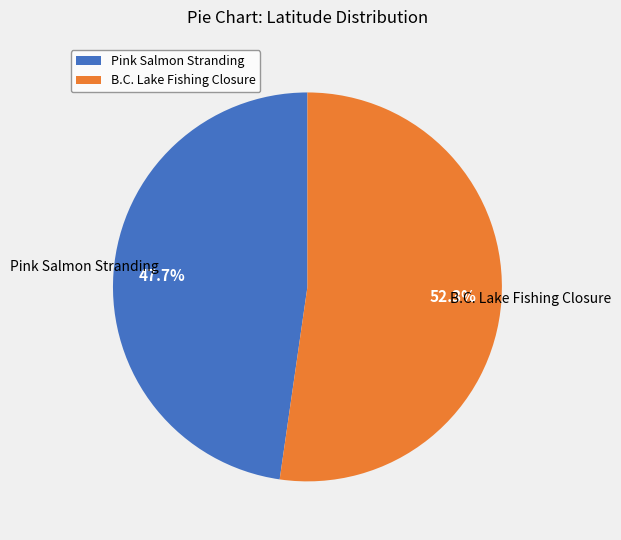

What is the ratio of the value at B.C. Lake Fishing Closure to the value at Pink Salmon Stranding?

1.1